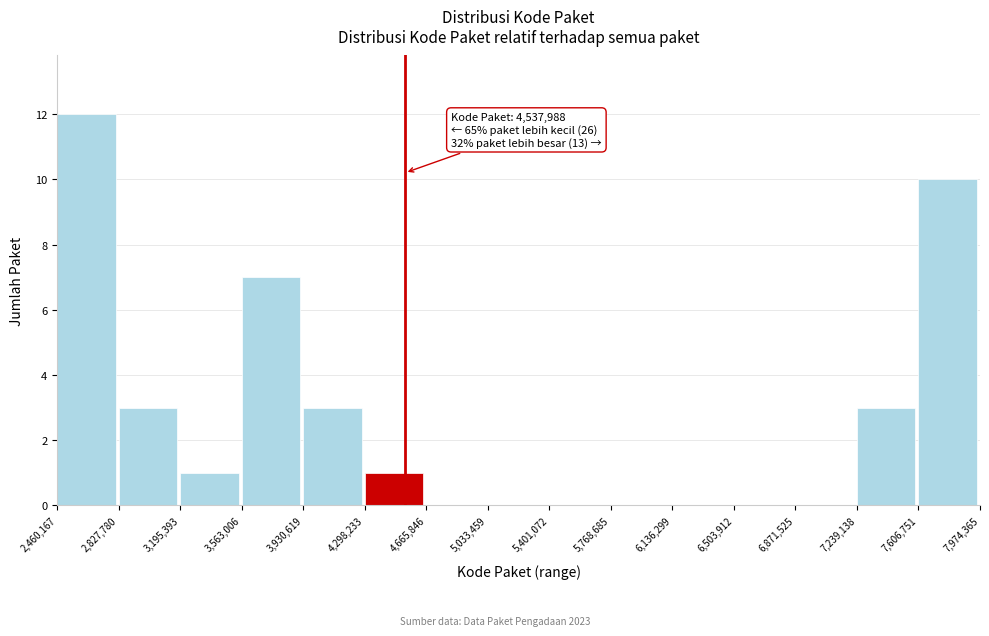

Which range on the x-axis has the tallest bar?

2,460,167 to 2,827,780